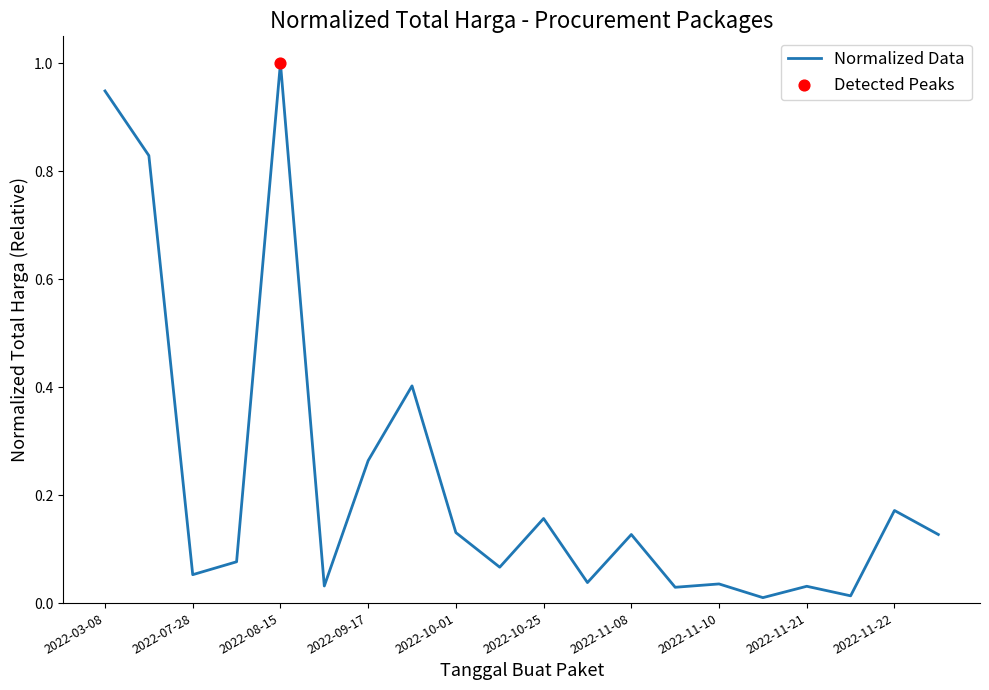

What is the maximum value shown in the chart?

1.0